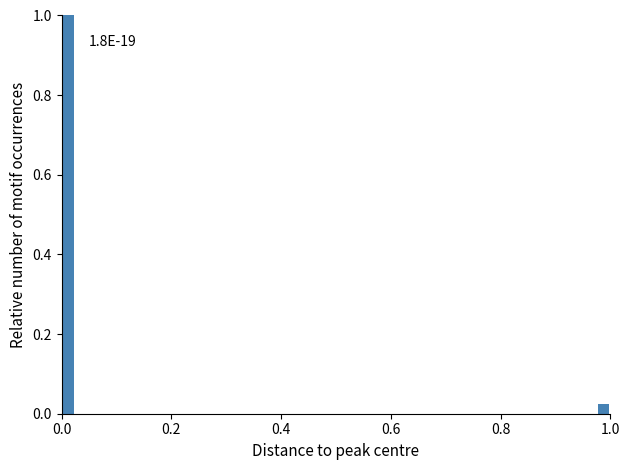

Around what value on the x-axis is the tallest bar? Give the approximate position of its centre, as read against the axis.

0.02